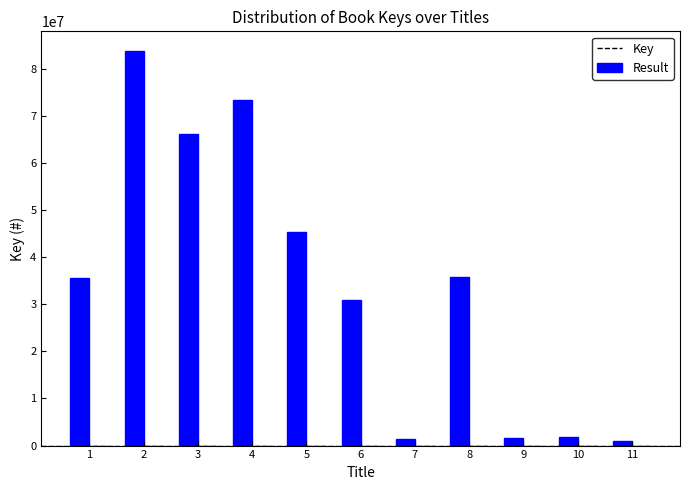

What is the greatest value displayed?

83705926